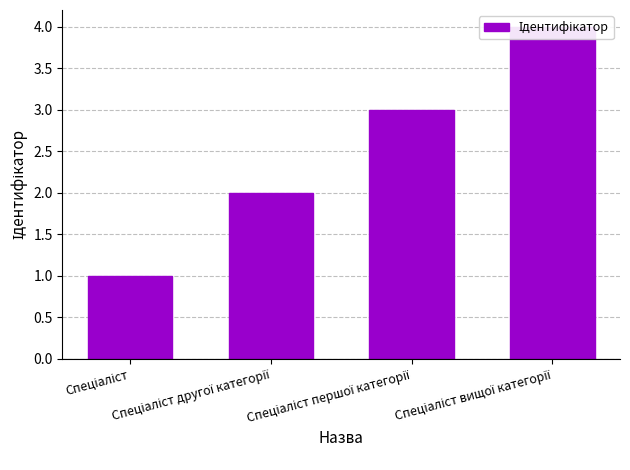

What is the ratio of the value at Спеціаліст другої категорії to the value at Спеціаліст вищої категорії?

0.5